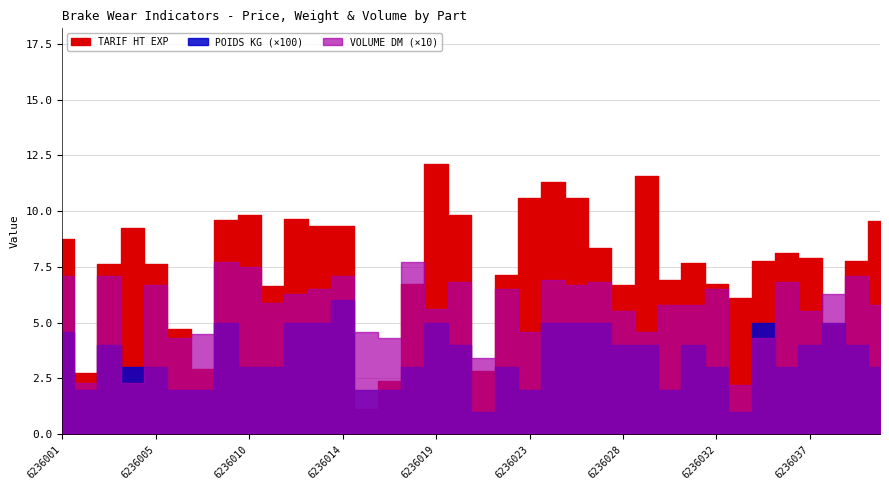

What is the minimum value for VOLUME DM?

0.2